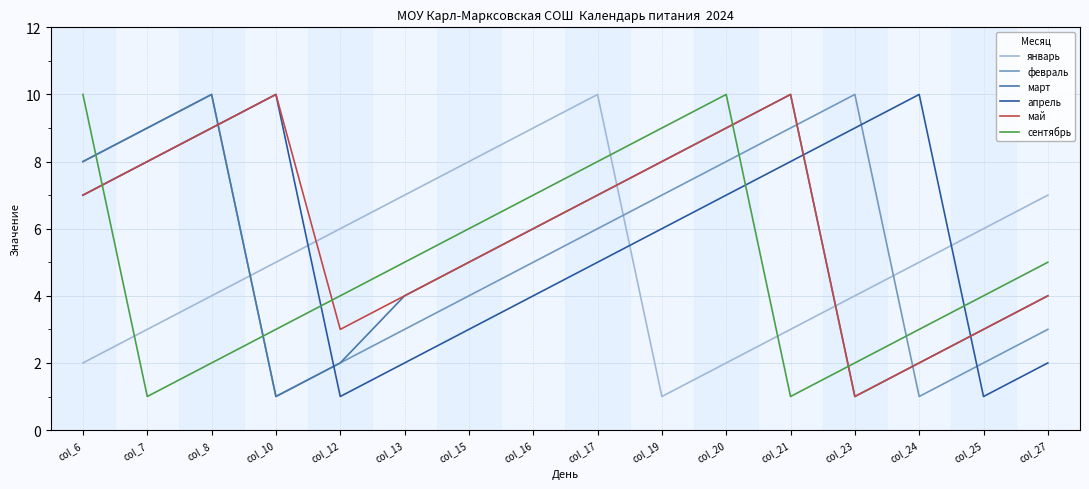

How many lines are shown in the chart?

6